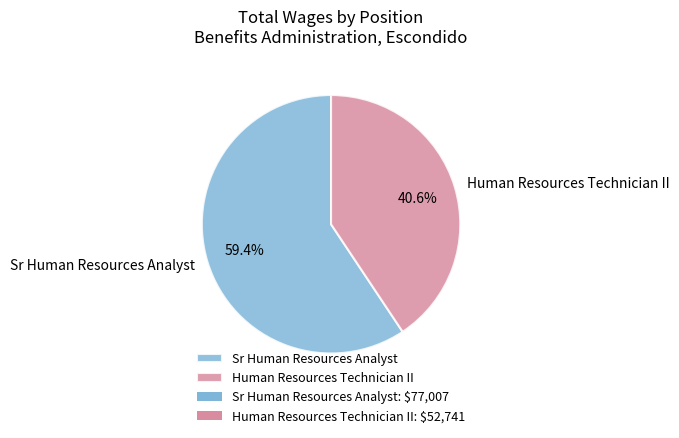

Rank the categories by value from highest to lowest.

Sr Human Resources Analyst, Human Resources Technician II